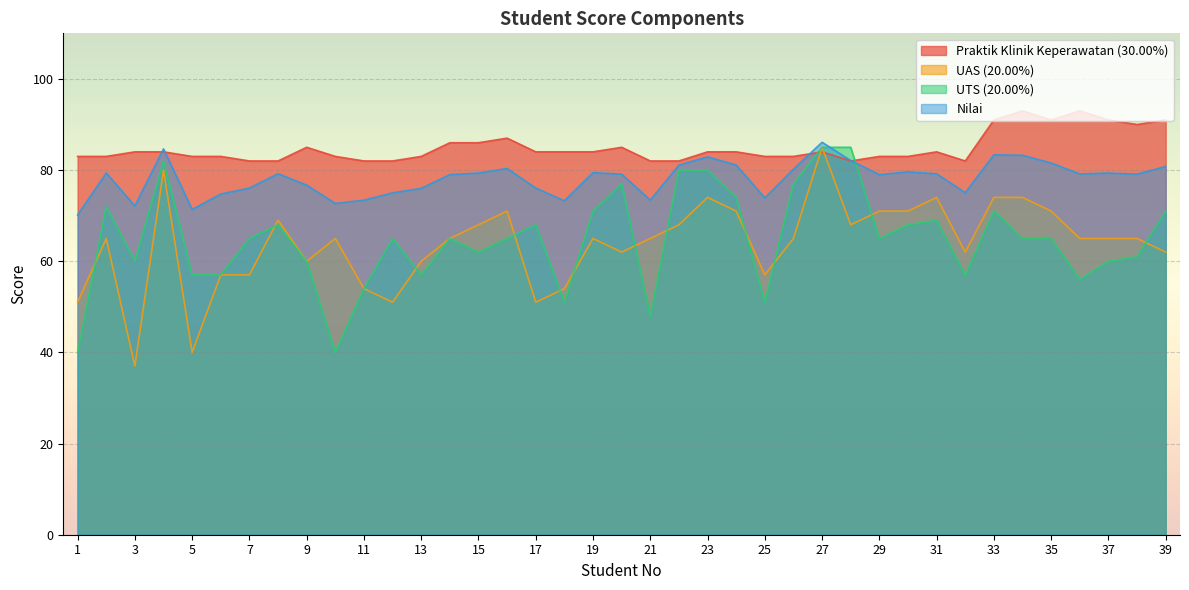

True or false: Praktik Klinik Keperawatan (30.00%) has more than 1 points higher than both neighbors.

True